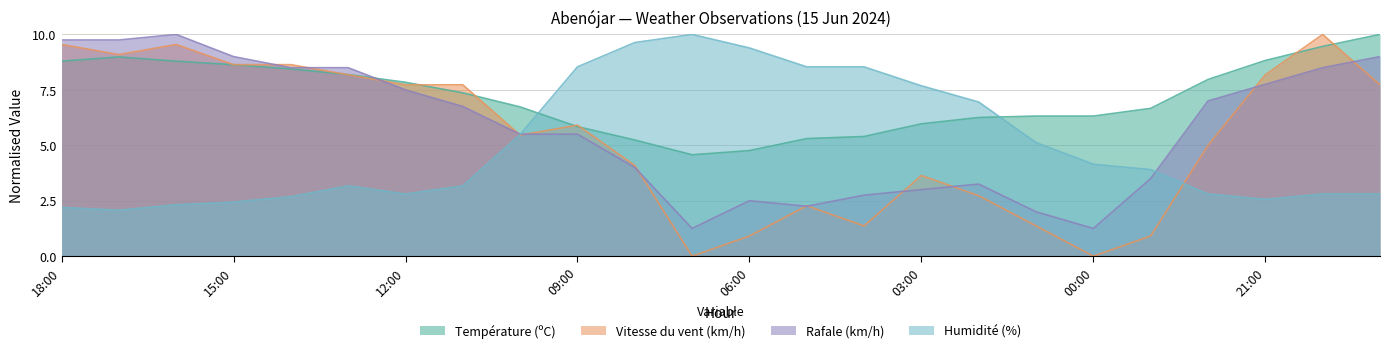

What is the maximum value shown in the chart?

10.0